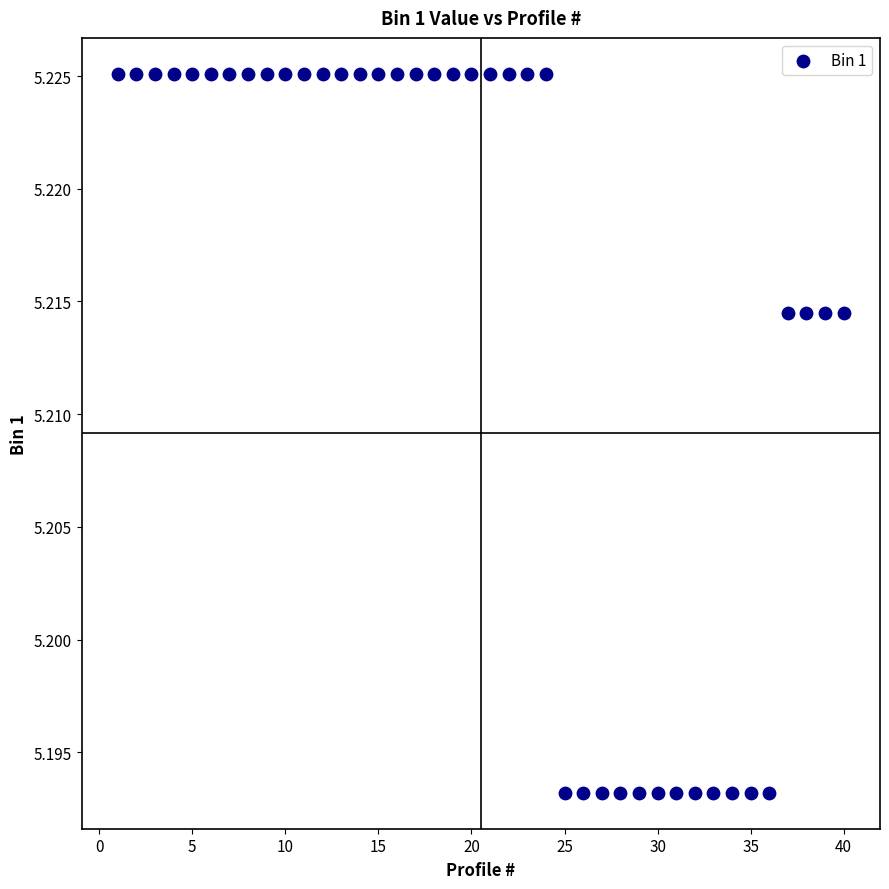

Count the number of points in this scatter plot.

40